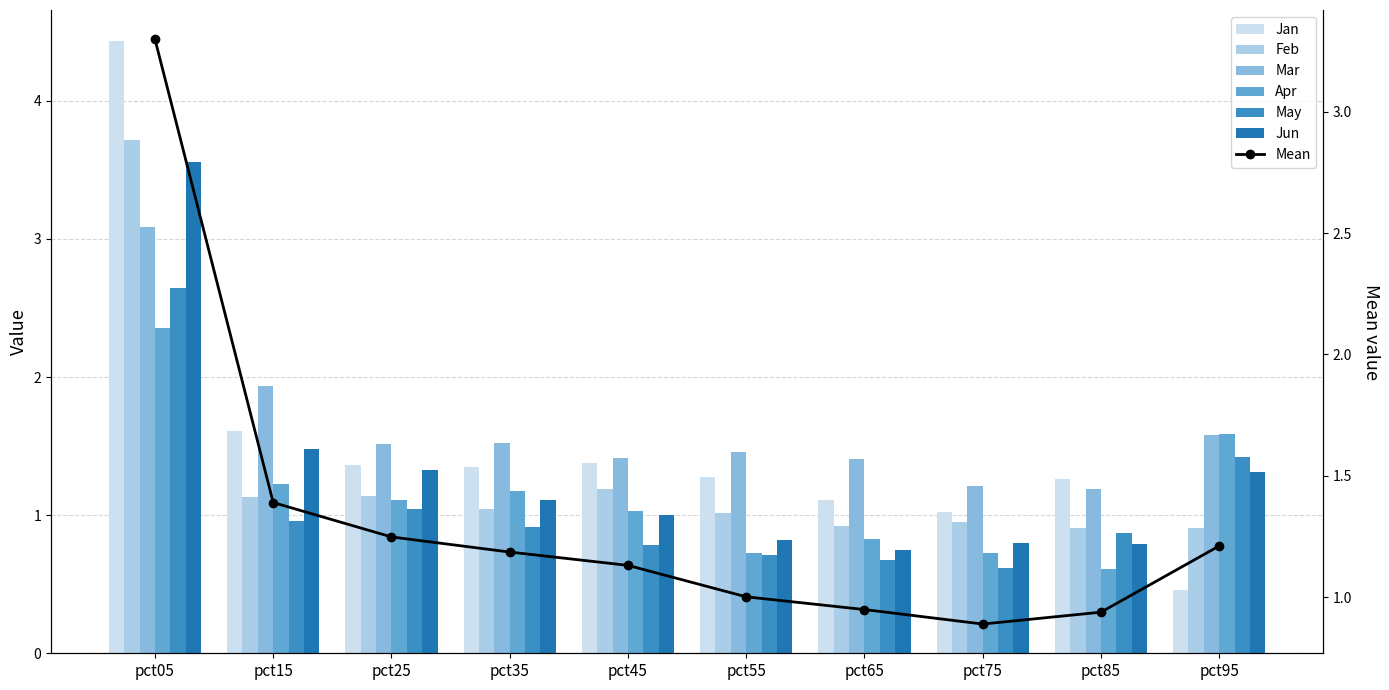

True or false: May has a value of 0.9 at pct05.

False